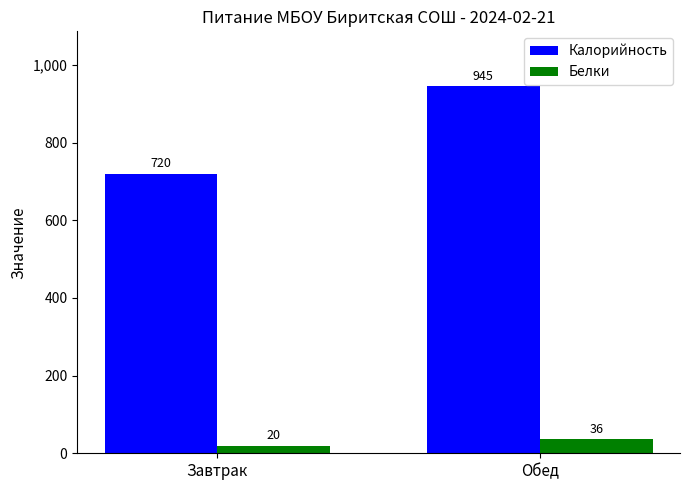

Between Завтрак and Обед, which series saw the biggest shift?

Калорийность